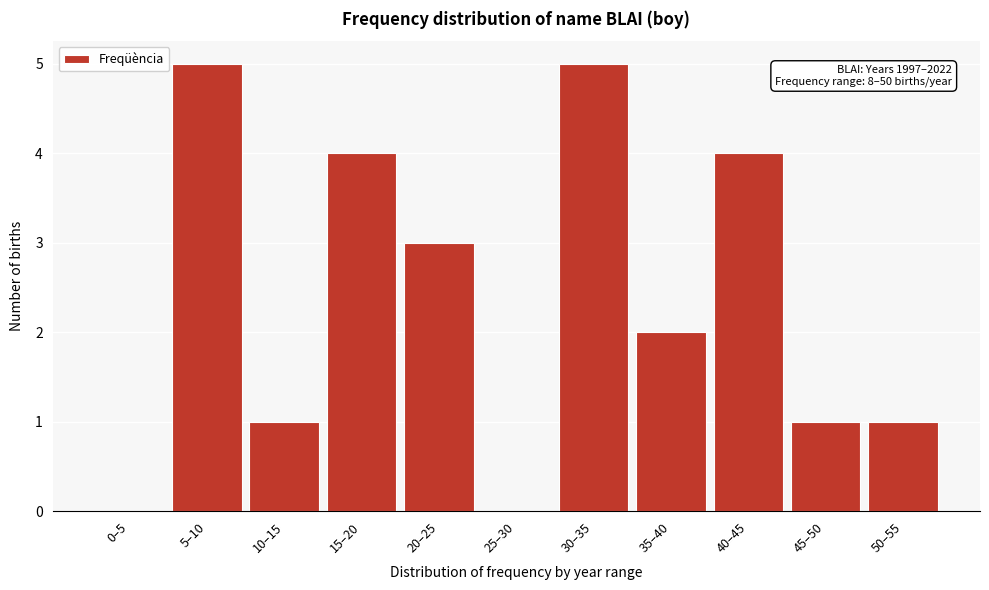

Reading right to left, what are all the values shown in this chart?

50–55=1	45–50=1	40–45=4	35–40=2	30–35=5	25–30=0	20–25=3	15–20=4	10–15=1	5–10=5	0–5=0